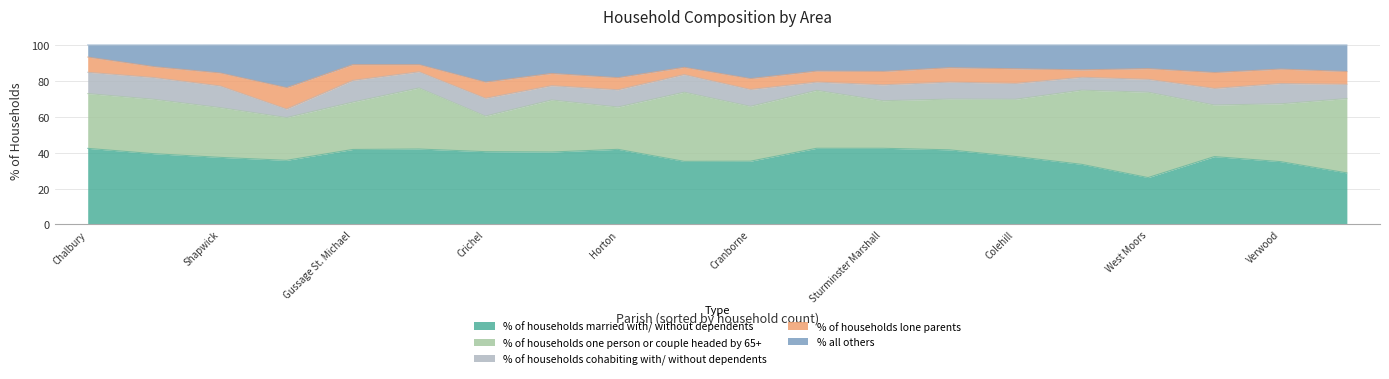

Is it true that % of households cohabiting with/ without dependents equals 4.8 at Edmondsham?

True